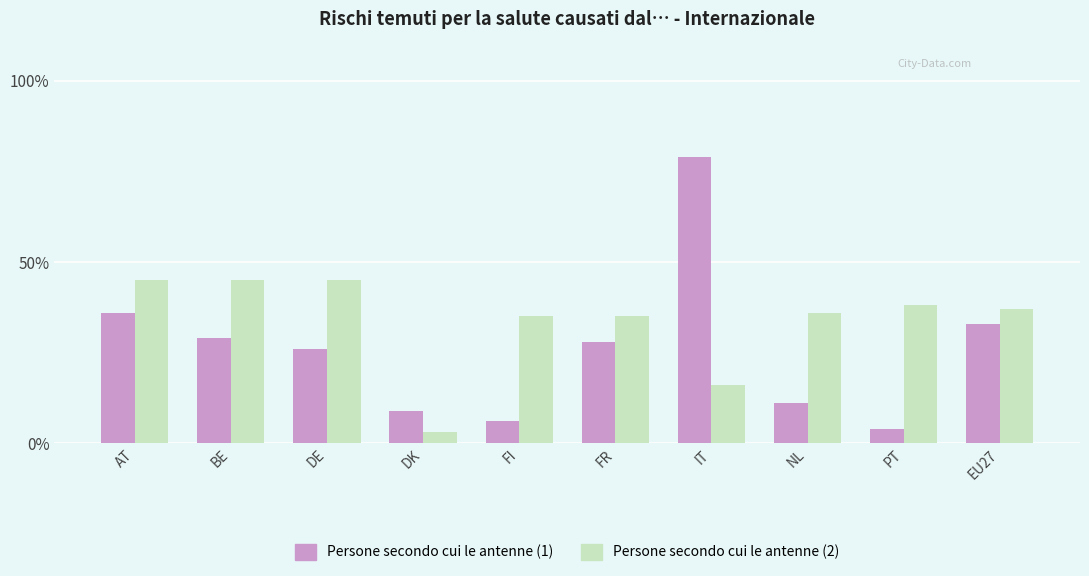

What is the sum of the Persone secondo cui le antenne (2) values at IT and DK?

19